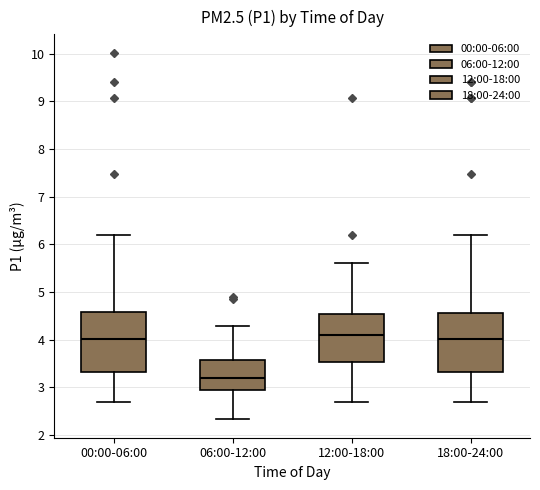

Where does the upper whisker of the box for 12:00-18:00 end on the y-axis? The values are not printed on the chart, so give them approximately, as read against the axis.

5.6